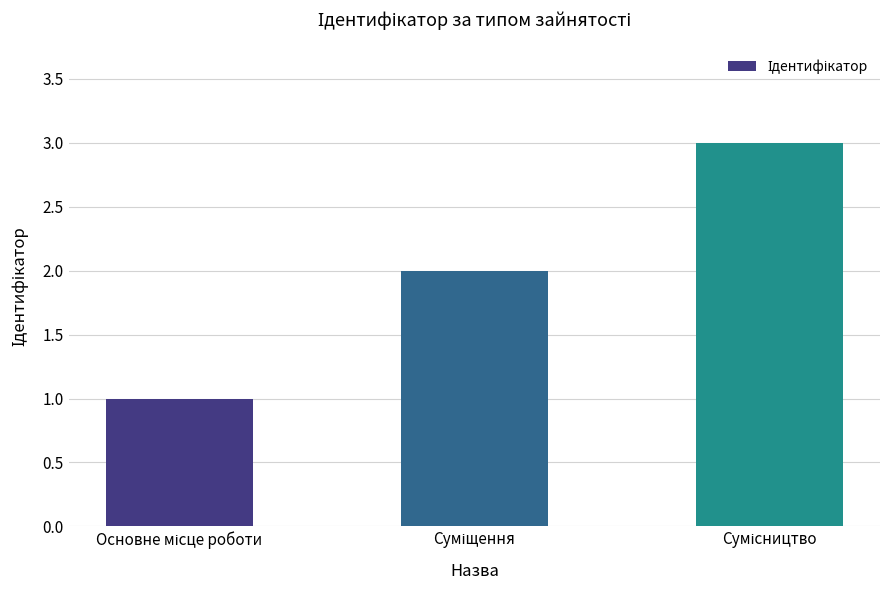

What is the maximum value shown in the chart?

3